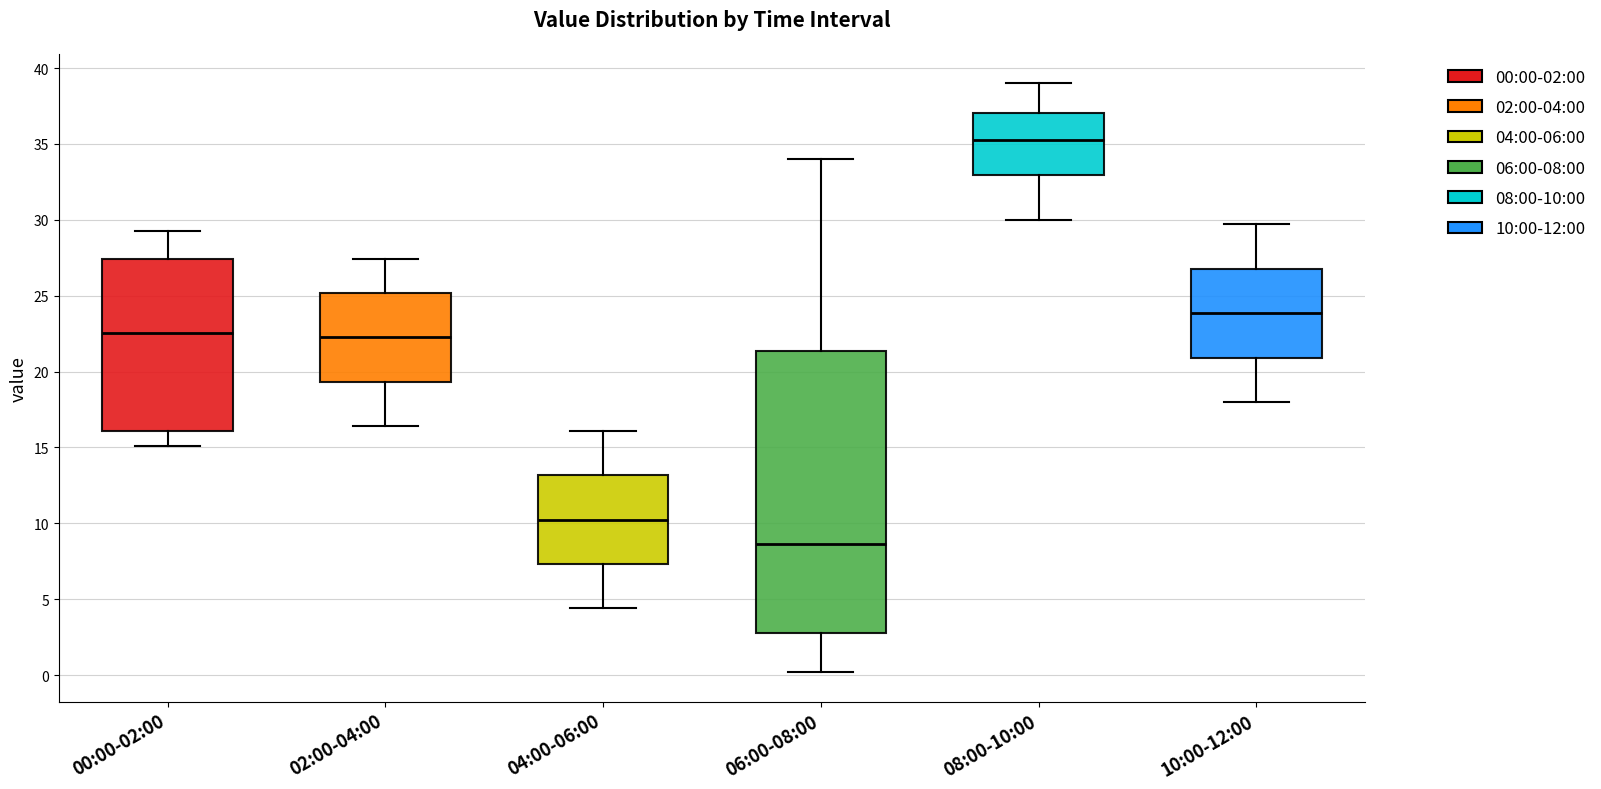

Reading left to right, read every box against the y-axis: the position of its median line, the range the box covers, and the ends of its whiskers. The values are not printed on the chart, so give them approximately, as read against the axis.

00:00-02:00: median 22.5, box 16.0 to 27.5, whiskers 15.0 to 29.5
02:00-04:00: median 22.5, box 19.5 to 25.0, whiskers 16.5 to 27.5
04:00-06:00: median 10.5, box 7.5 to 13.0, whiskers 4.5 to 16.0
06:00-08:00: median 8.5, box 3.0 to 21.5, whiskers 0.0 to 34.0
08:00-10:00: median 35.5, box 33.0 to 37.0, whiskers 30.0 to 39.0
10:00-12:00: median 24.0, box 21.0 to 27.0, whiskers 18.0 to 29.5